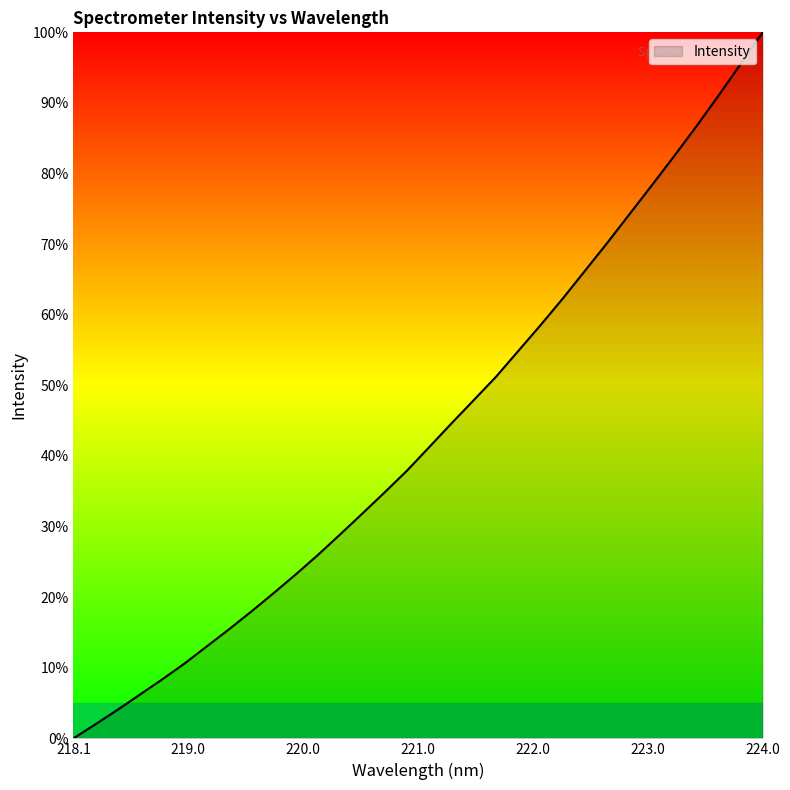

What is the difference between the maximum and minimum values?

100.0